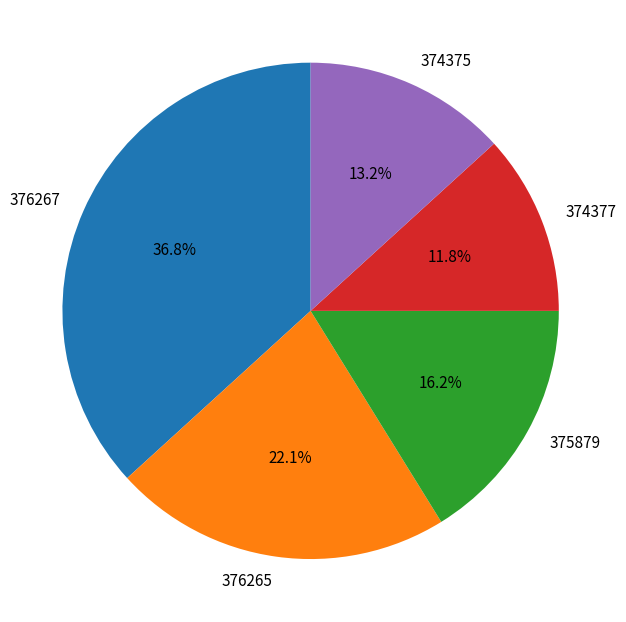

Approximately how many times larger is the value at 376267 compared to 374375?

2.8